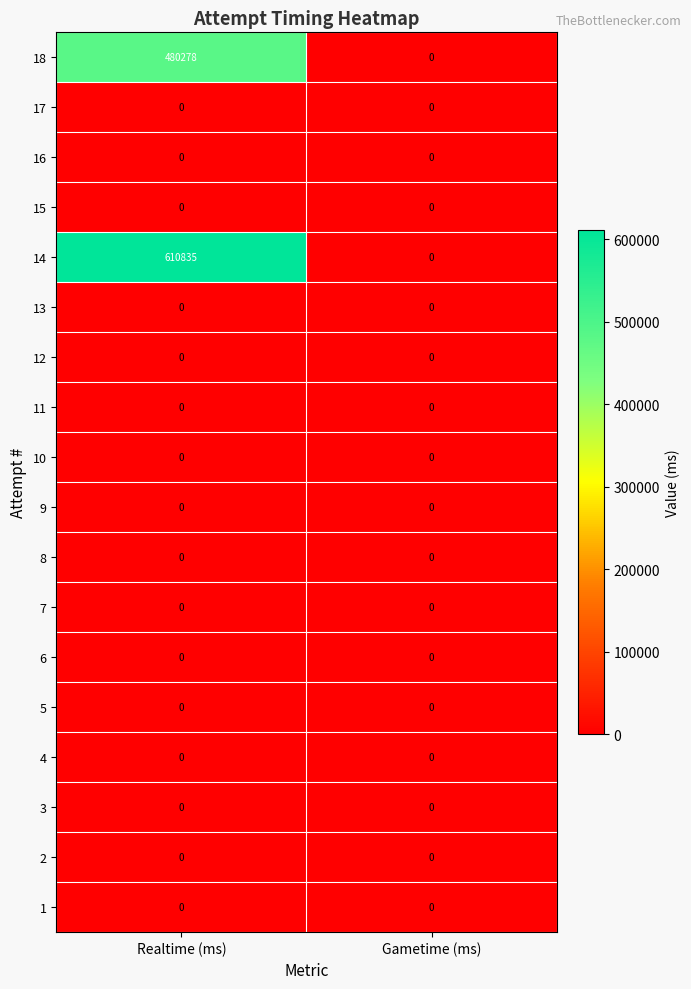

At which category does the chart reach its peak across all series?

Realtime (ms)